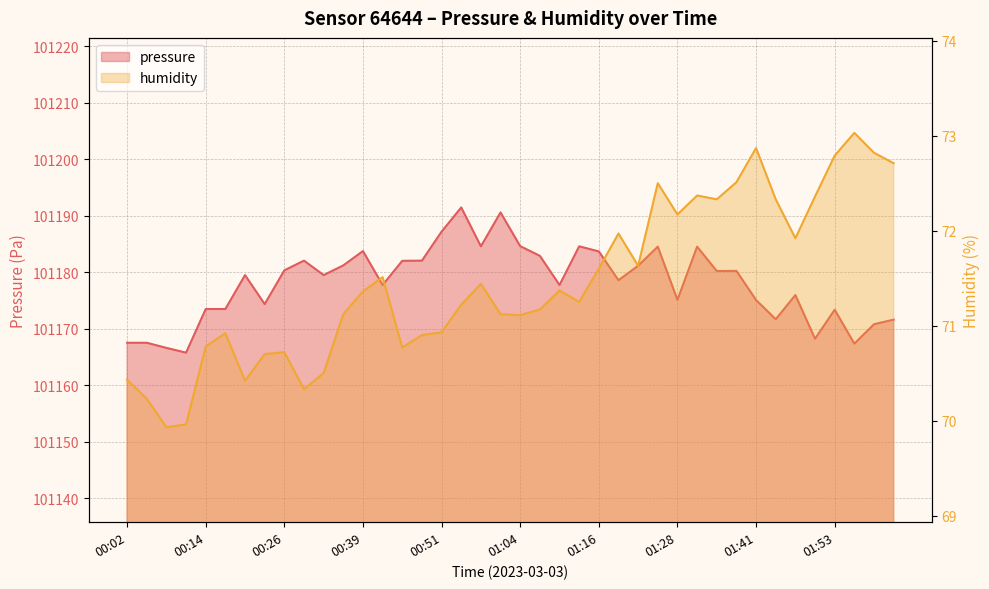

The humidity series shows 39.5 at 00:11. True or false?

False